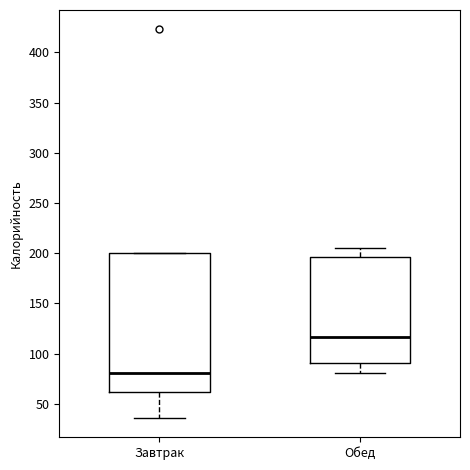

Reading left to right, transcribe this box plot: for each box, give where its median line is, the range the box spans, and where its two whiskers end, as read against the y-axis. The values are not printed on the chart, so give them approximately, as read against the axis.

Завтрак: median 80, box 60 to 200, whiskers 35 to 200
Обед: median 115, box 90 to 195, whiskers 80 to 205